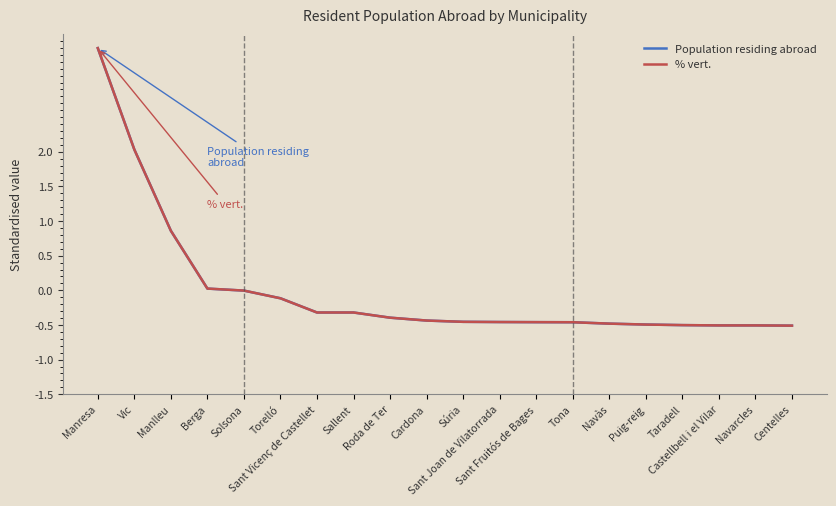

What is the highest value of the Population residing abroad series?

3.5